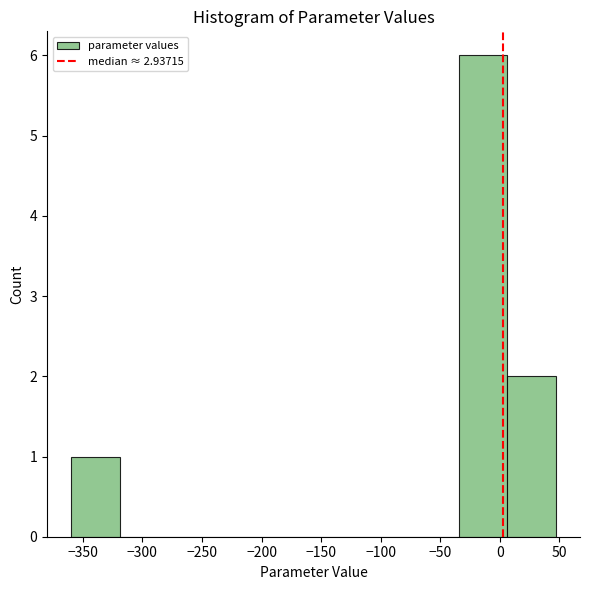

How tall is the bar that spans -35 to 5 on the x-axis? Neither the bar edges nor the heights are printed on the chart, so give them approximately, as read against the axes.

6